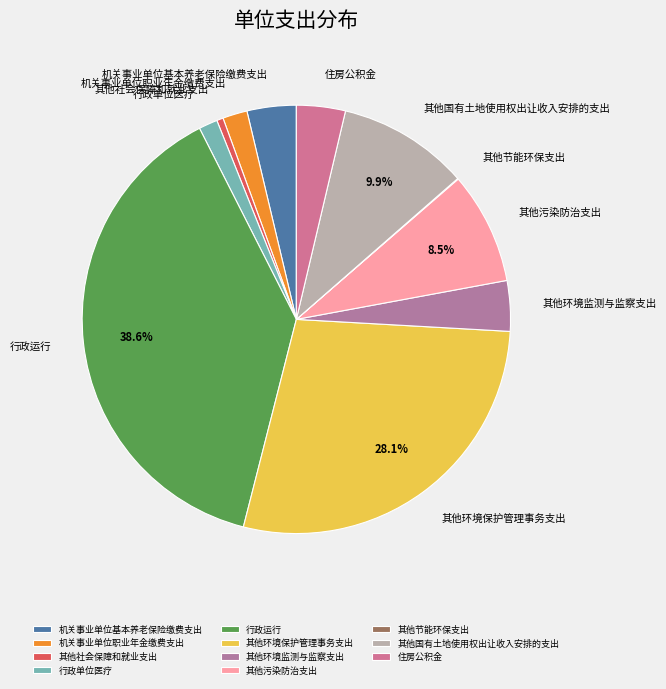

Approximately how many times larger is the value at 机关事业单位基本养老保险缴费支出 compared to 其他污染防治支出?

0.4